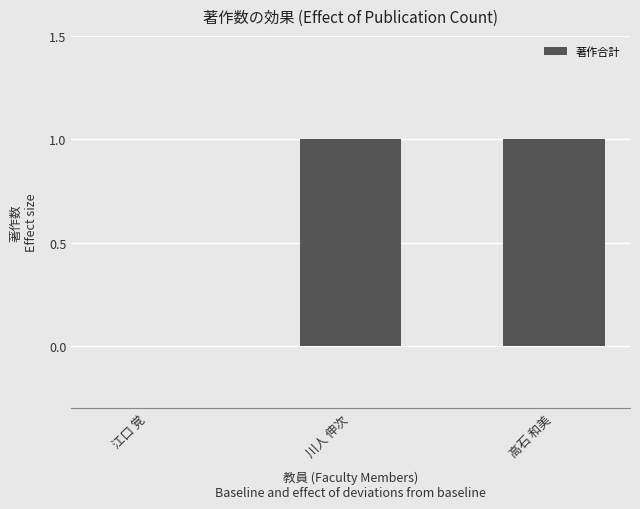

Which has a higher value, 江口 覚 or 高石 和美?

高石 和美